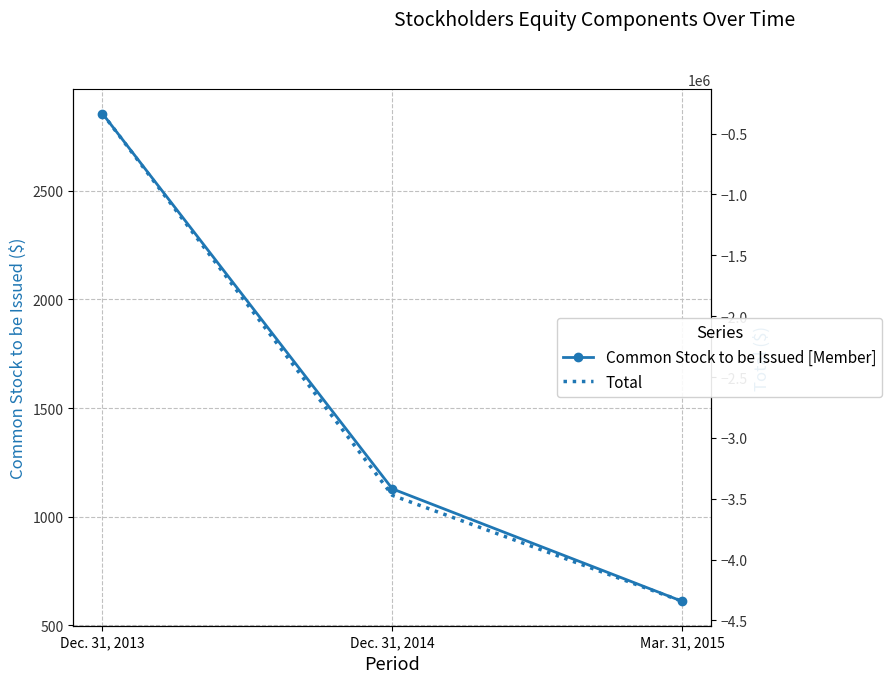

Reading left to right, list all the values displayed in this chart.

Common Stock to be Issued [Member]: Dec. 31, 2013=2856	Dec. 31, 2014=1128	Mar. 31, 2015=610
Total: Dec. 31, 2013=-335285	Dec. 31, 2014=-3472371	Mar. 31, 2015=-4343198